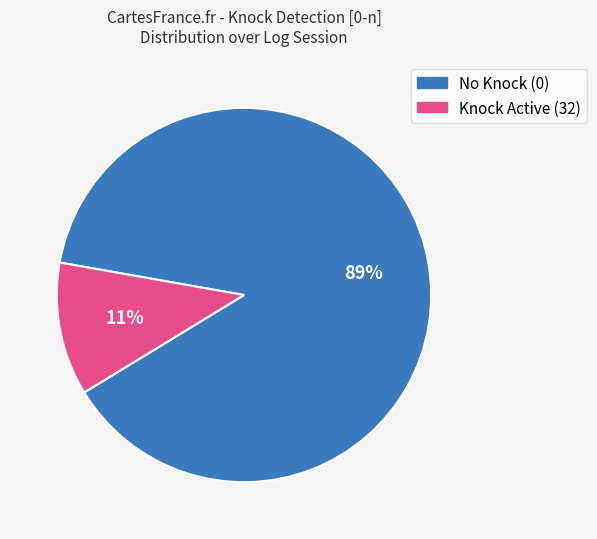

To the nearest percent, what is the average slice percentage?

50%